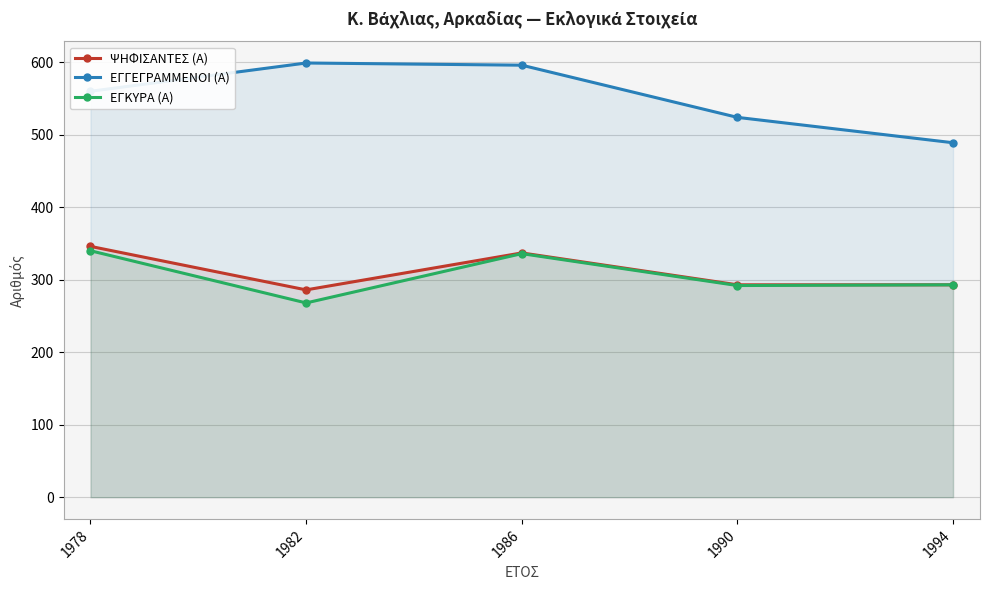

Reading left to right, transcribe all the data shown in this chart.

ΨΗΦΙΣΑΝΤΕΣ (Α): 346	286	337	293	293
ΕΓΓΕΓΡΑΜΜΕΝΟΙ (Α): 560	599	596	524	489
ΕΓΚΥΡΑ (Α): 340	268	336	292	293